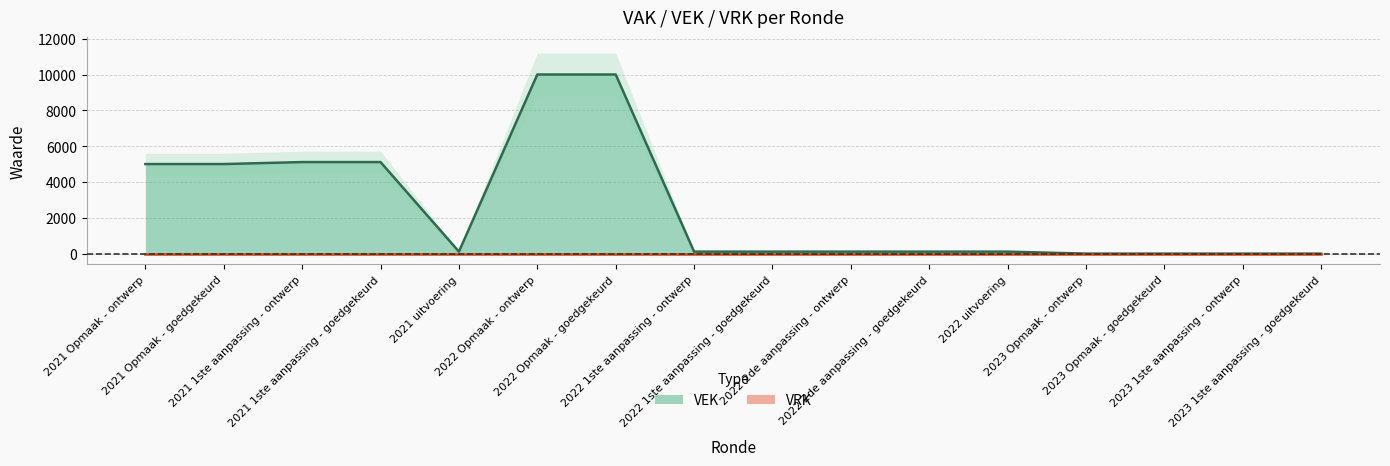

How many values are below 111?

4